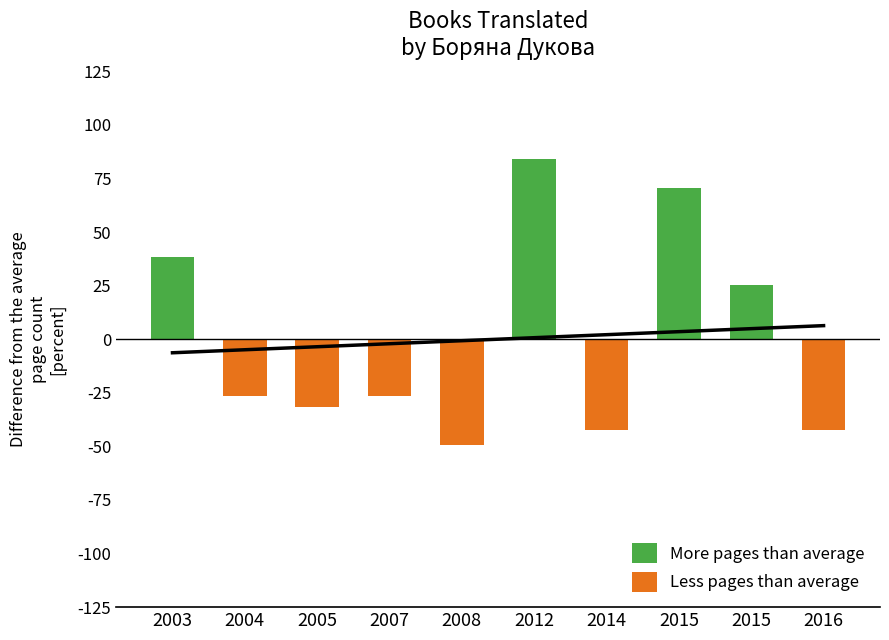

How many groups of bars are there?

10